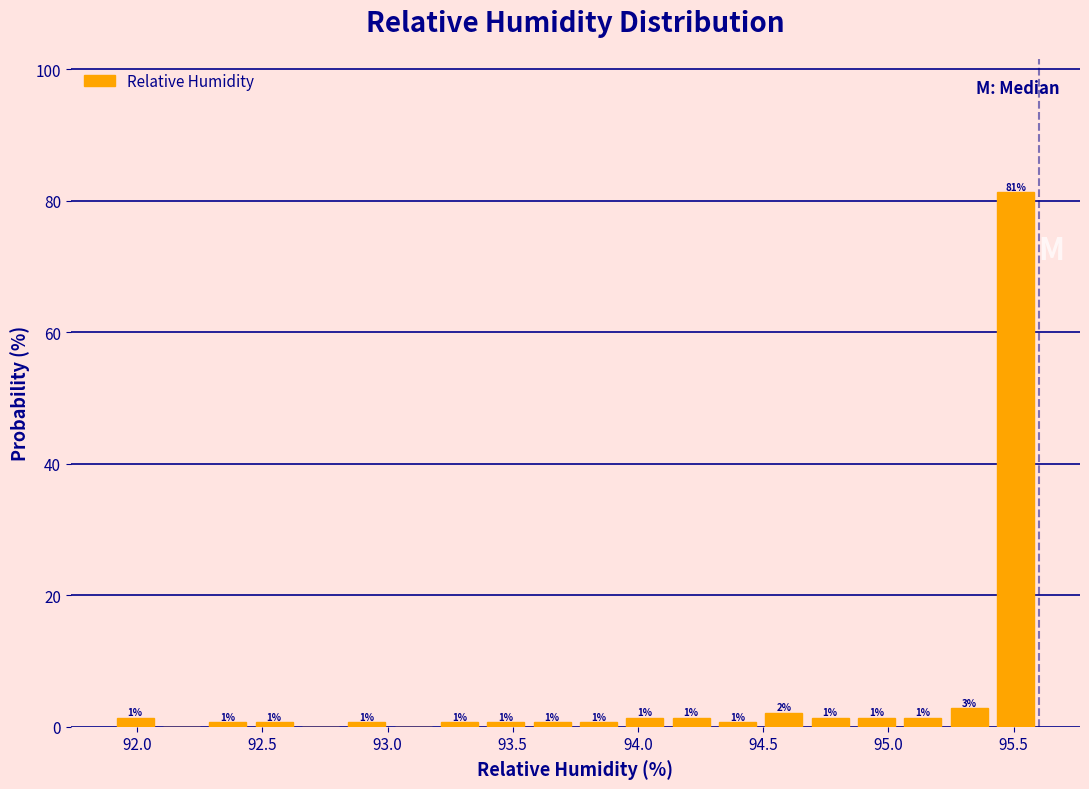

Around what value on the x-axis is the tallest bar? Give the approximate position of its centre, as read against the axis.

95.50